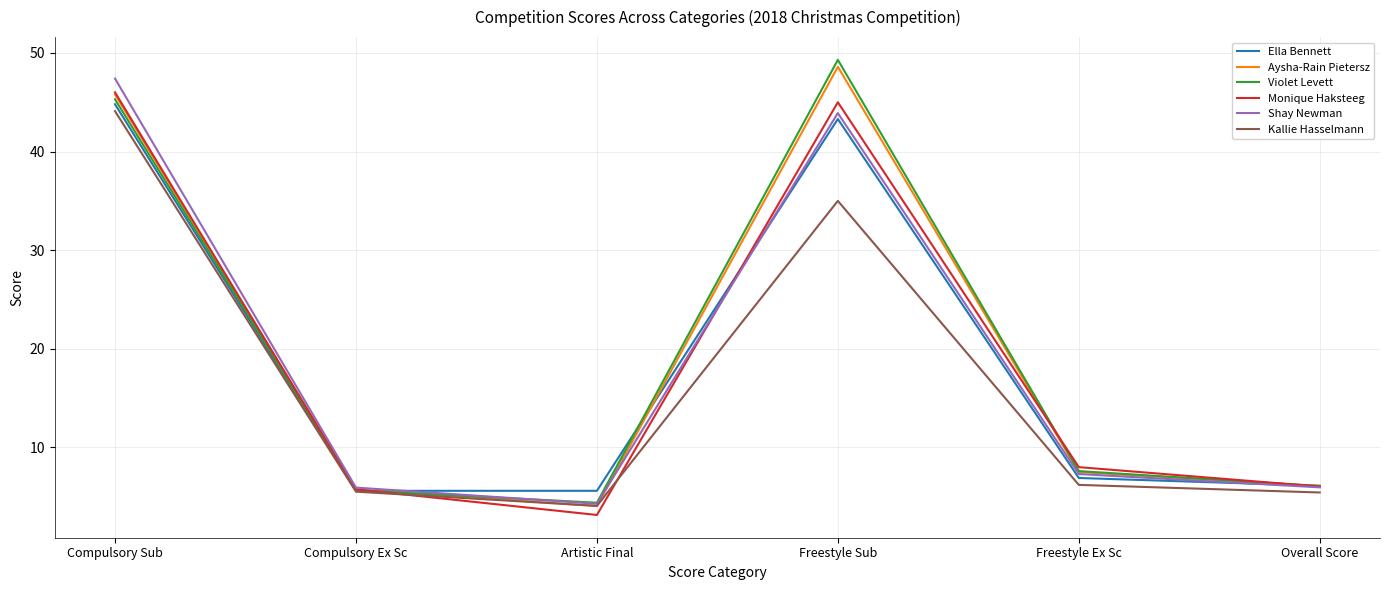

Which label corresponds to the smallest value in the chart?

Artistic Final